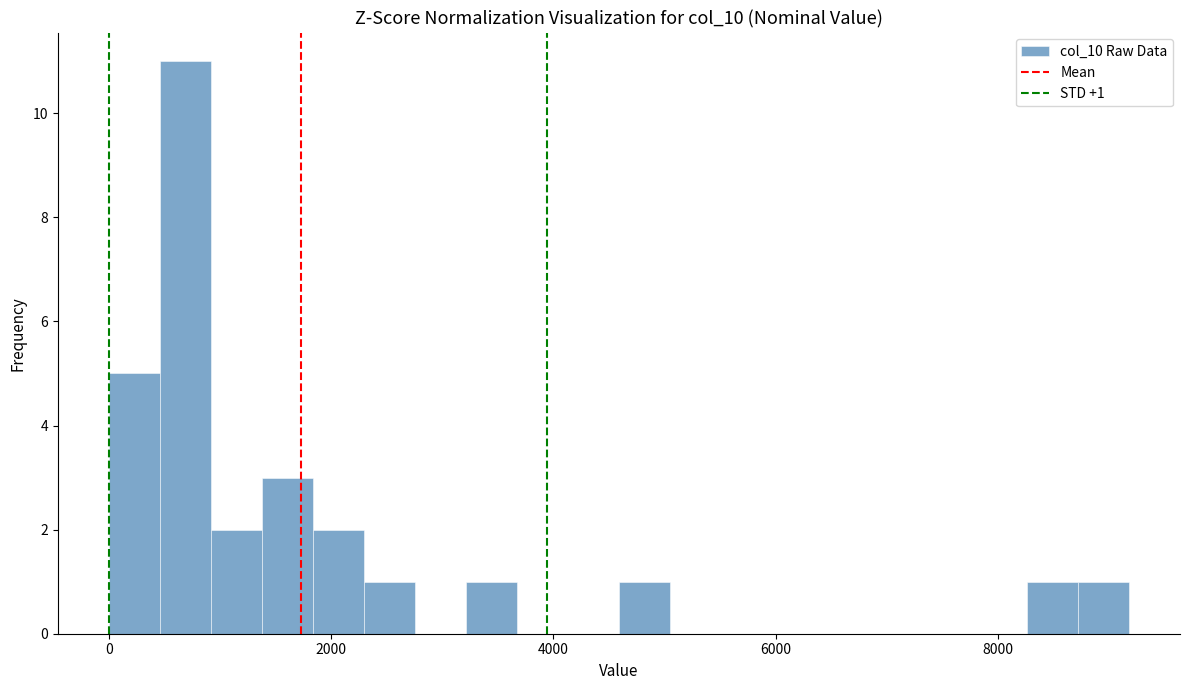

Read against the x-axis, roughly where is the centre of the tallest bar?

600